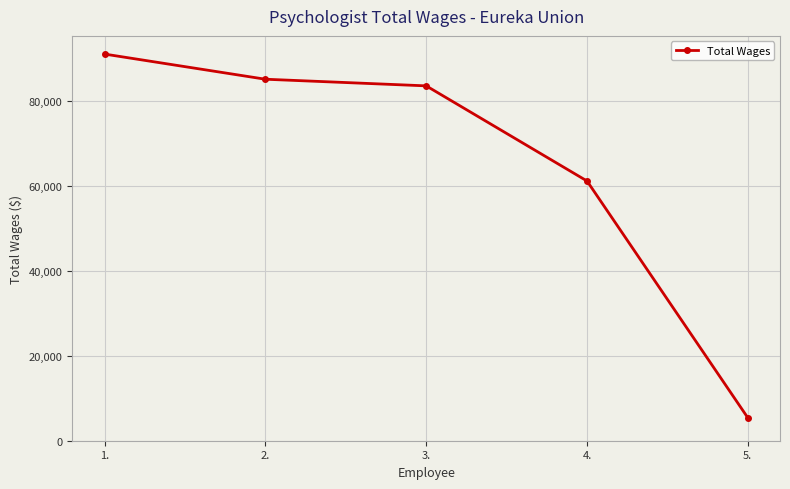

Which has a higher value, 1. or 3.?

1.